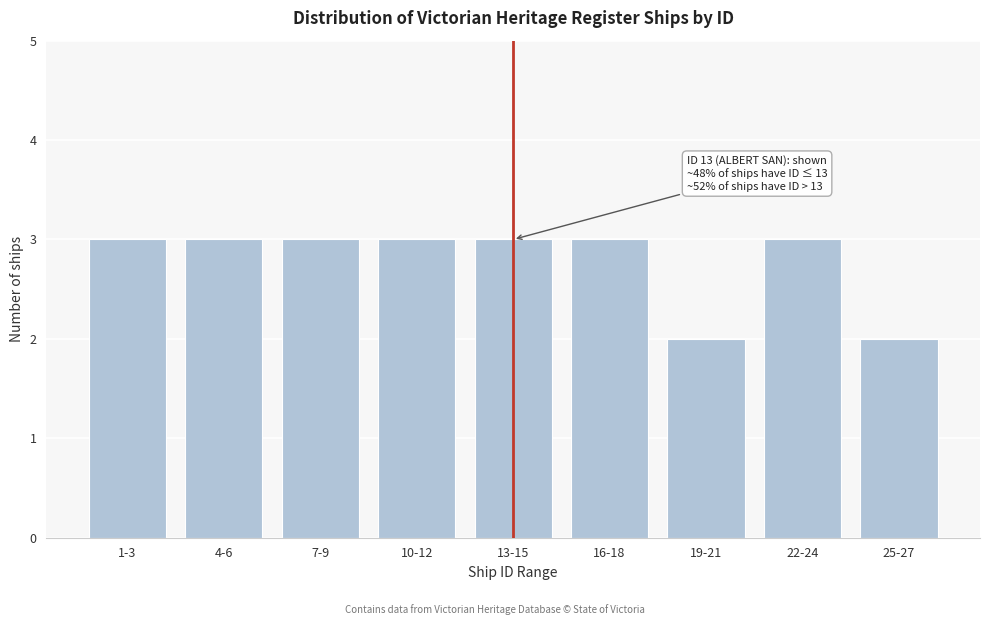

Reading left to right, extract all data points from this chart.

1-3=3	4-6=3	7-9=3	10-12=3	13-15=3	16-18=3	19-21=2	22-24=3	25-27=2